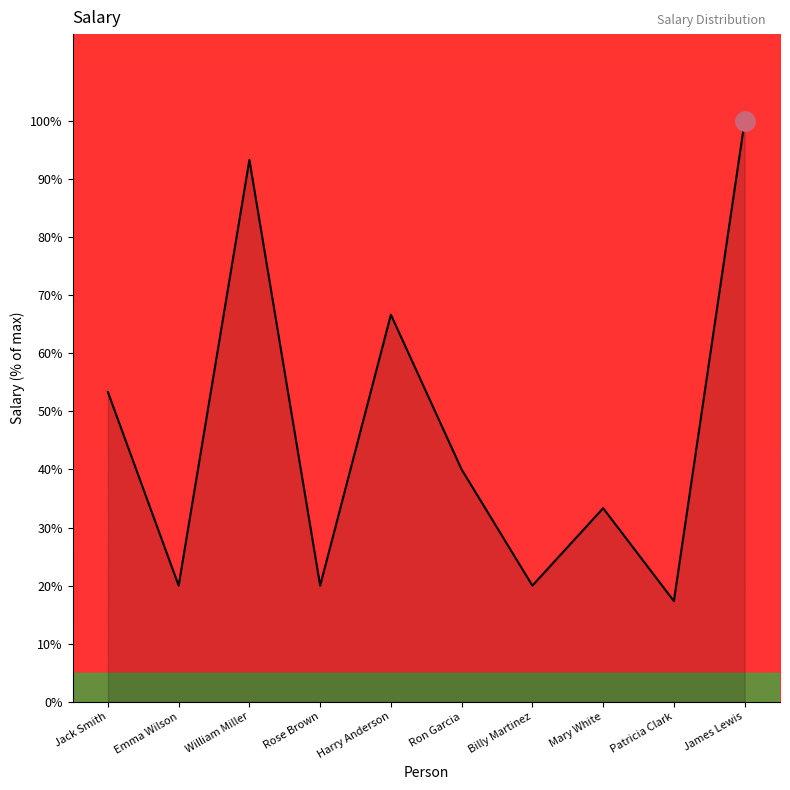

What position from the right is Jack Smith?

10